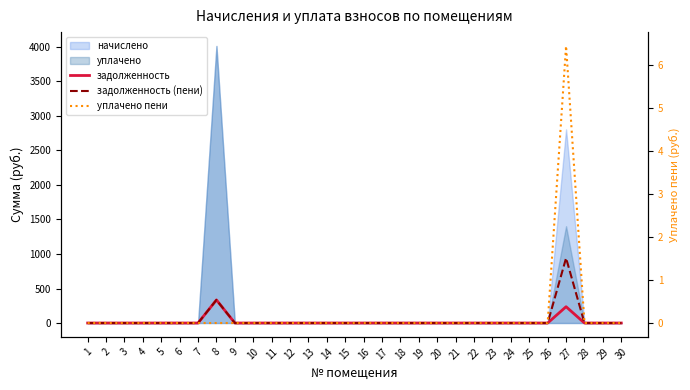

True or false: задолженность (пени) has more than 0 points higher than both neighbors.

True